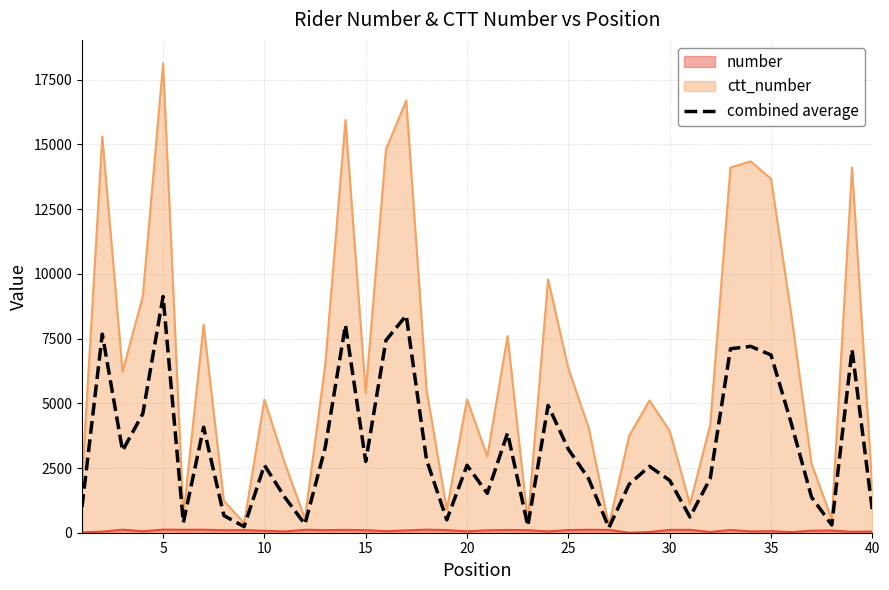

What is the maximum value shown in the chart?

18130.0